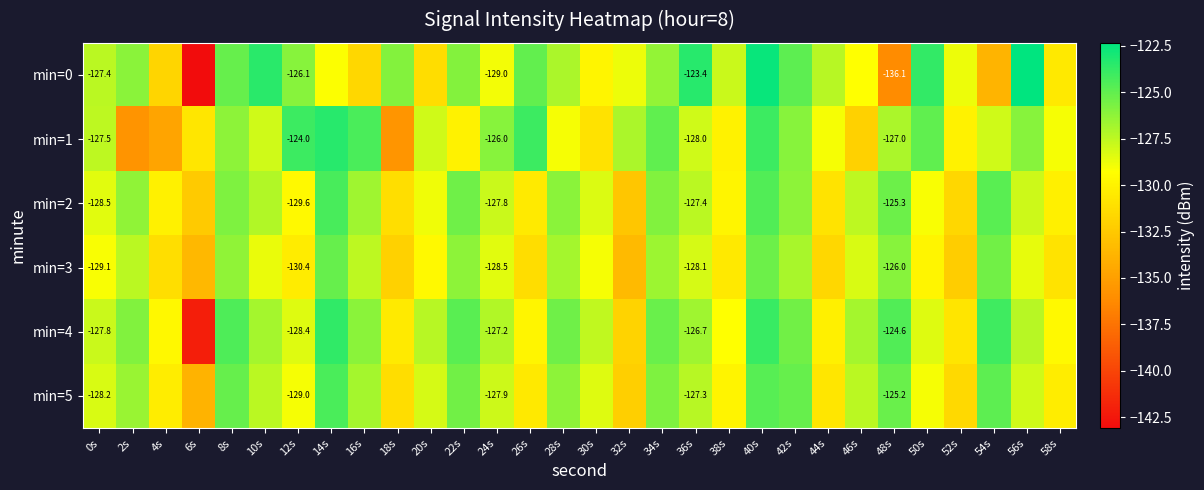

What is the sum of the min=4 values at 8s and 20s?

-251.8